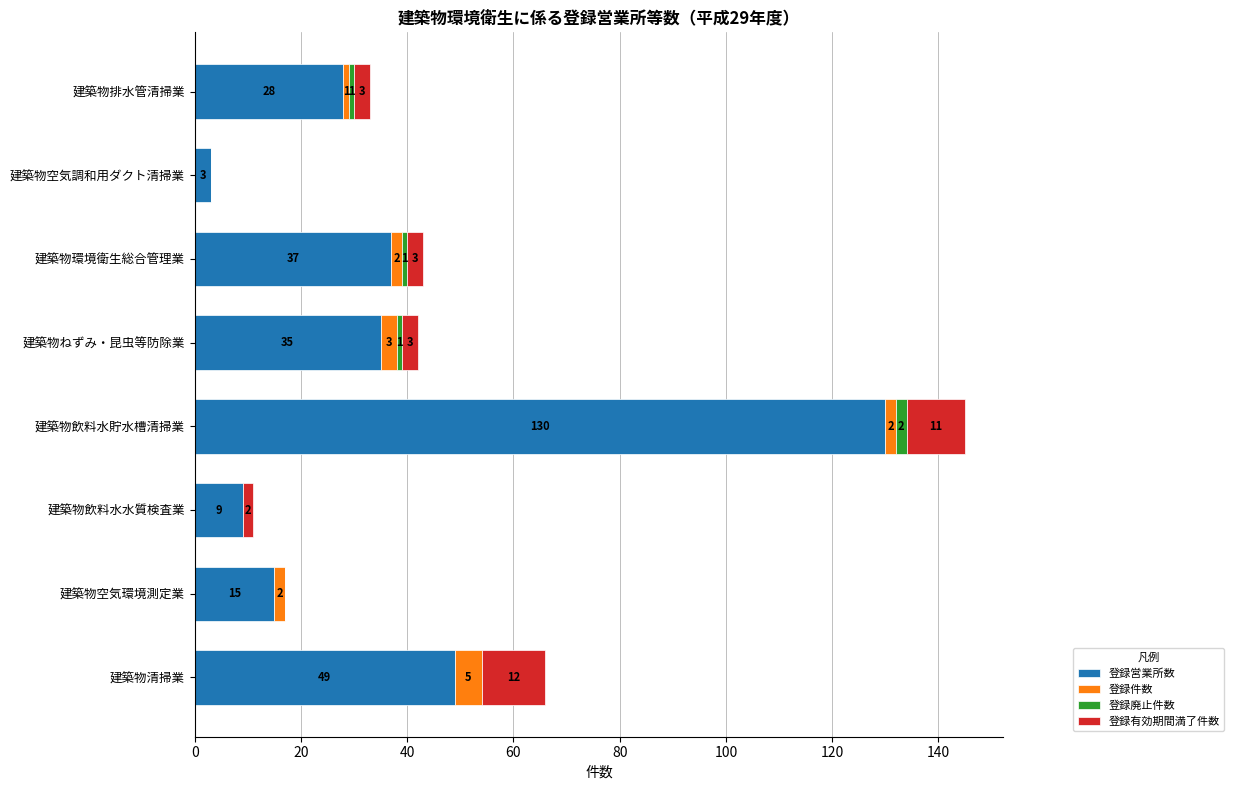

At which label does 登録営業所数 reach its peak?

建築物飲料水貯水槽清掃業